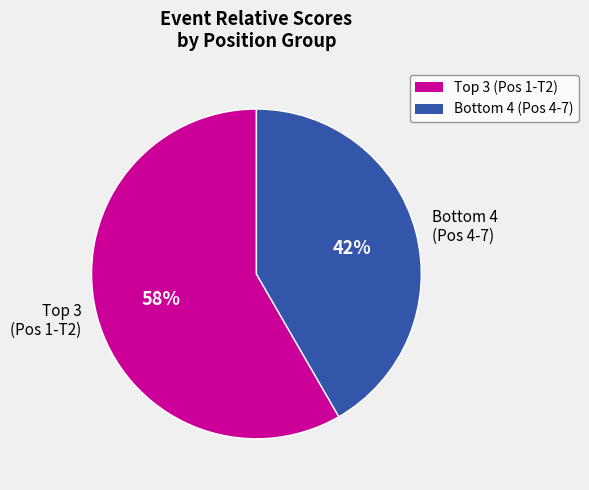

How many segments does this pie chart have?

2